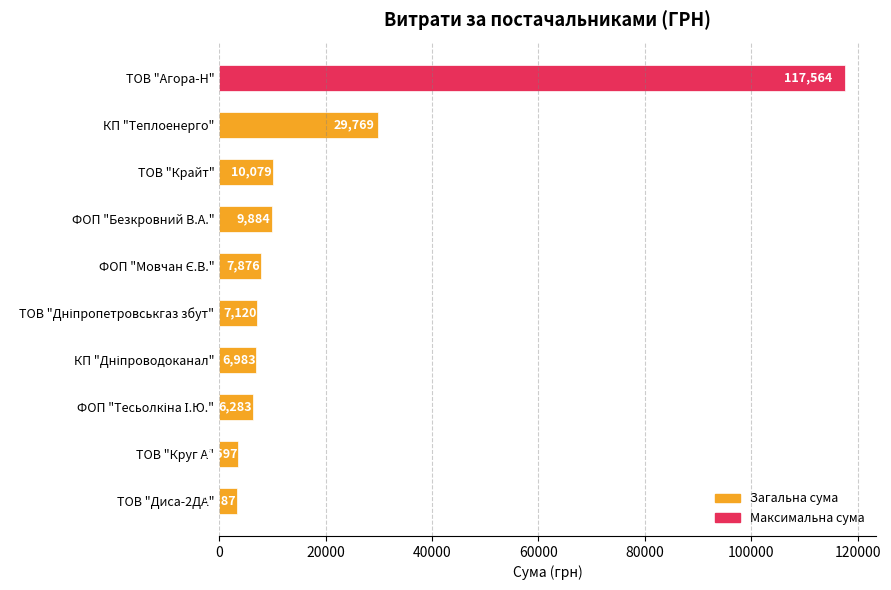

Are the bars horizontal?

Yes